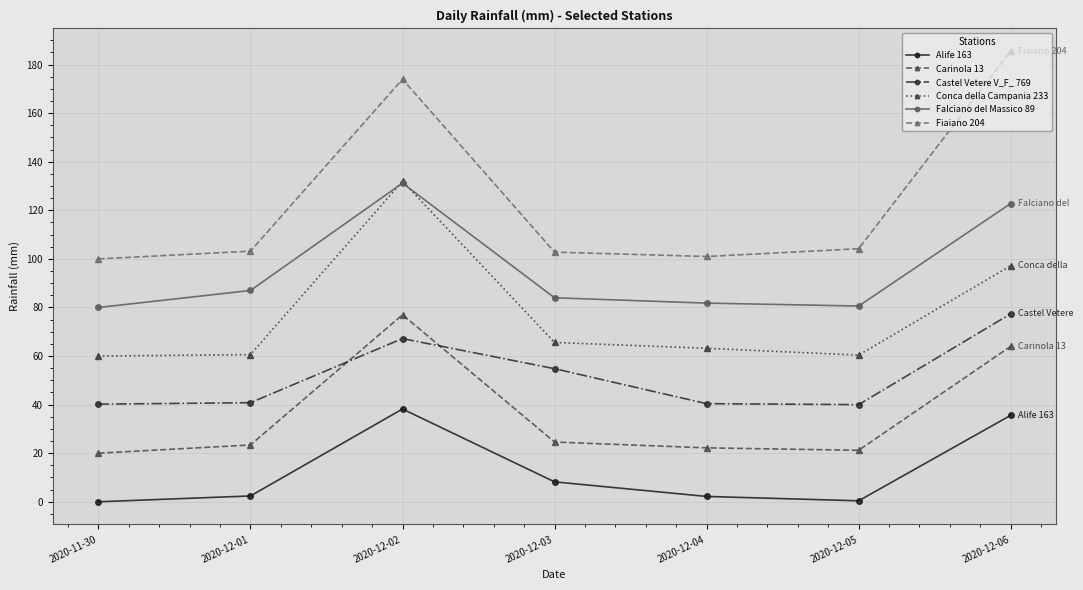

Where is the first local maximum for Carinola 13?

2020-12-02